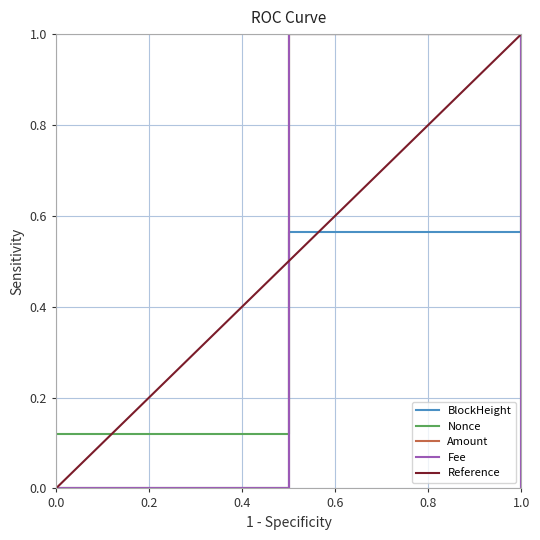

Reading right to left, list all the values displayed in this chart.

BlockHeight: 1.0	0.6	0.0
Nonce: 0.0	1.0	0.1
Amount: 1.0	1.0	0.0
Fee: 0.0	1.0	0.0